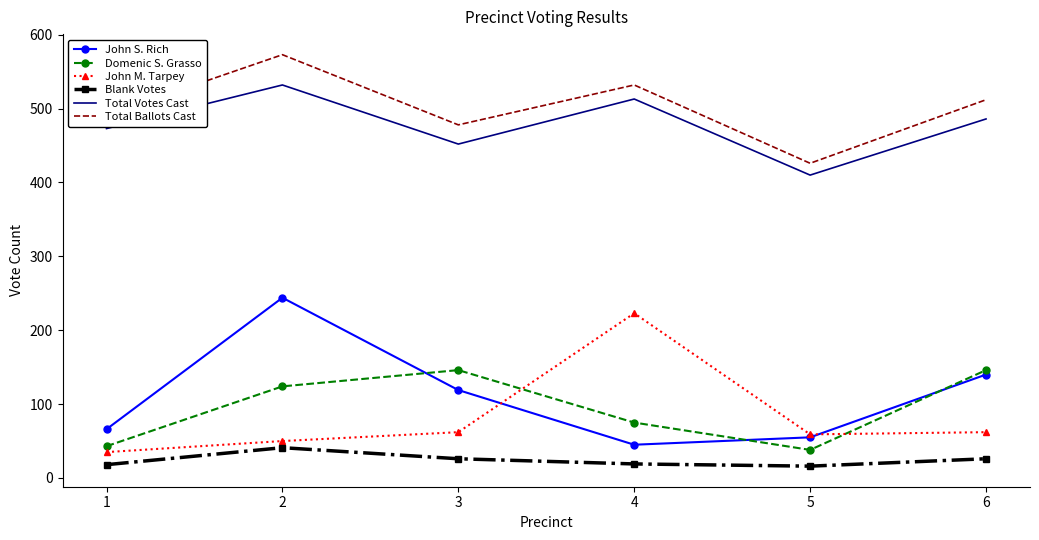

The value of John S. Rich at 5 is 55. True or false?

True